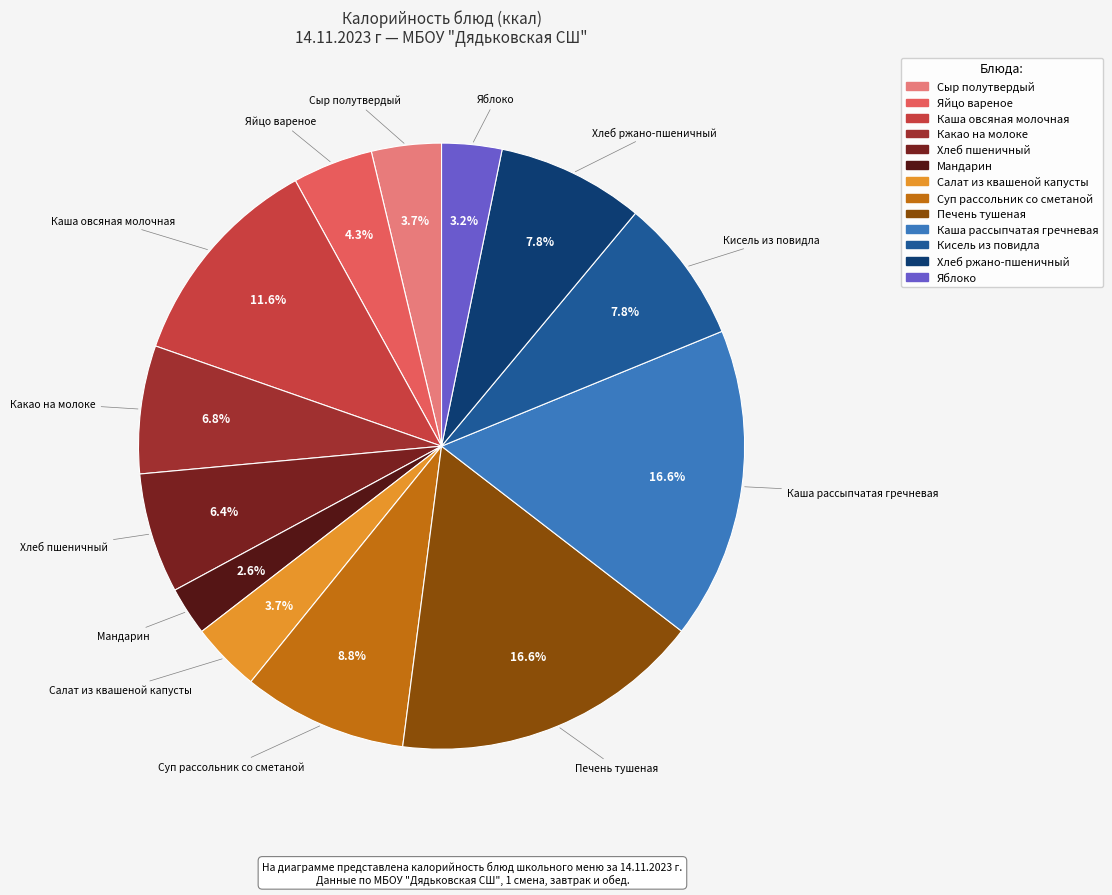

To the nearest percent, what is the difference between the largest and smallest slice percentages?

14%